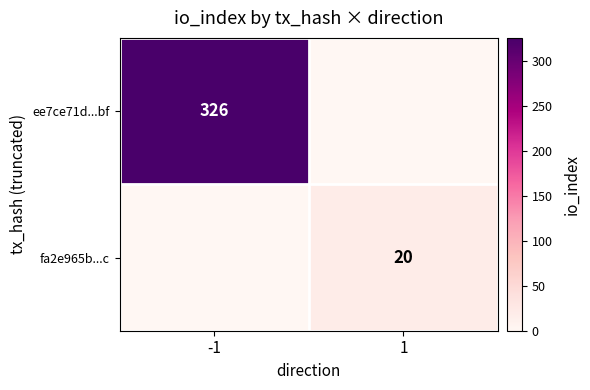

Is it true that fa2e965b...c equals 26 at 1?

False